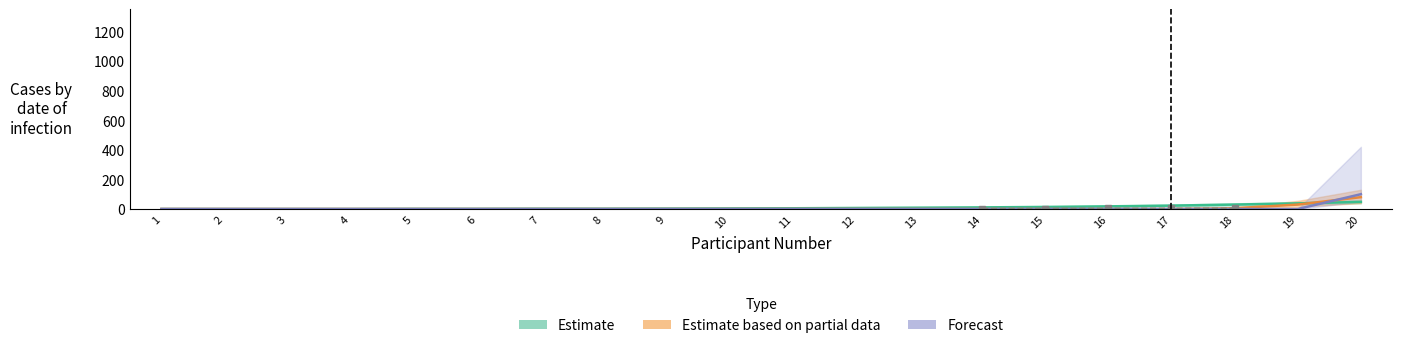

At which label is Estimate closest to 24?

17